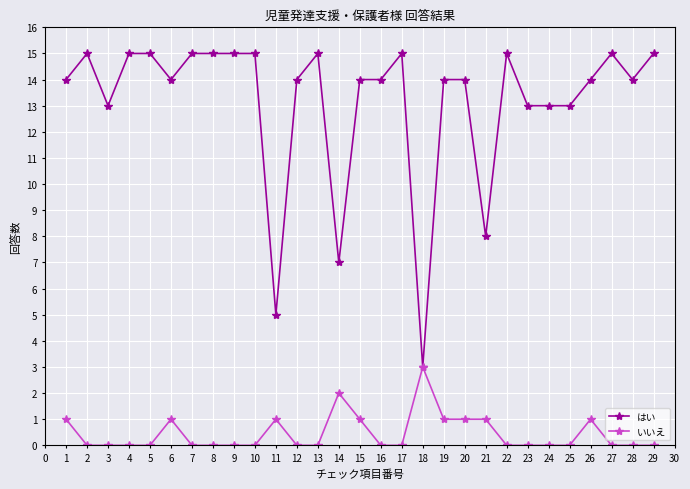

Is this an area chart (filled region under the line)?

No